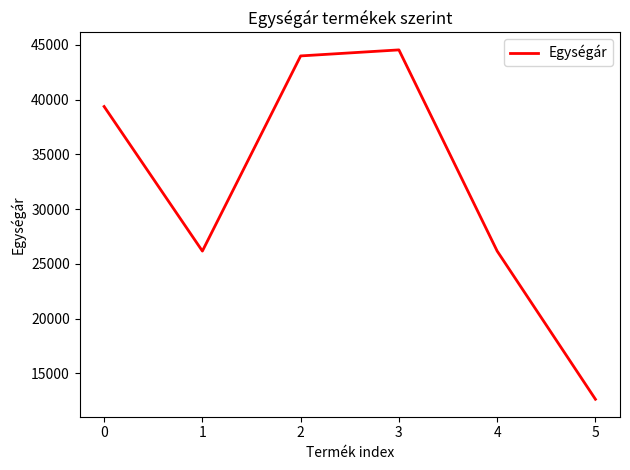

How many interior local valleys (lower than both neighbors) does the data have?

1